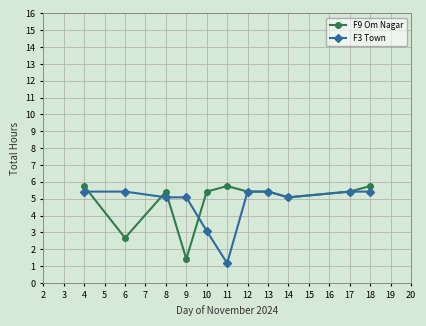

Which series has the largest total across all categories?

F9 Om Nagar